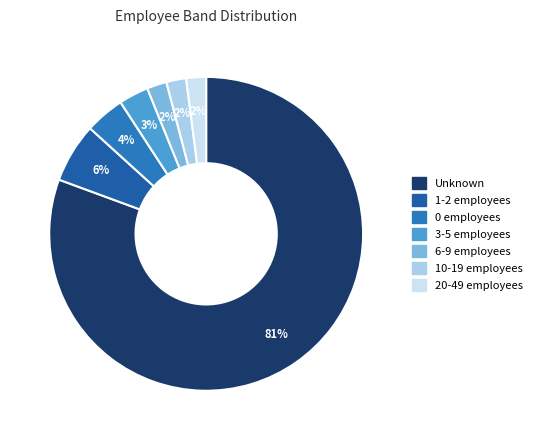

How many segments does this pie chart have?

7